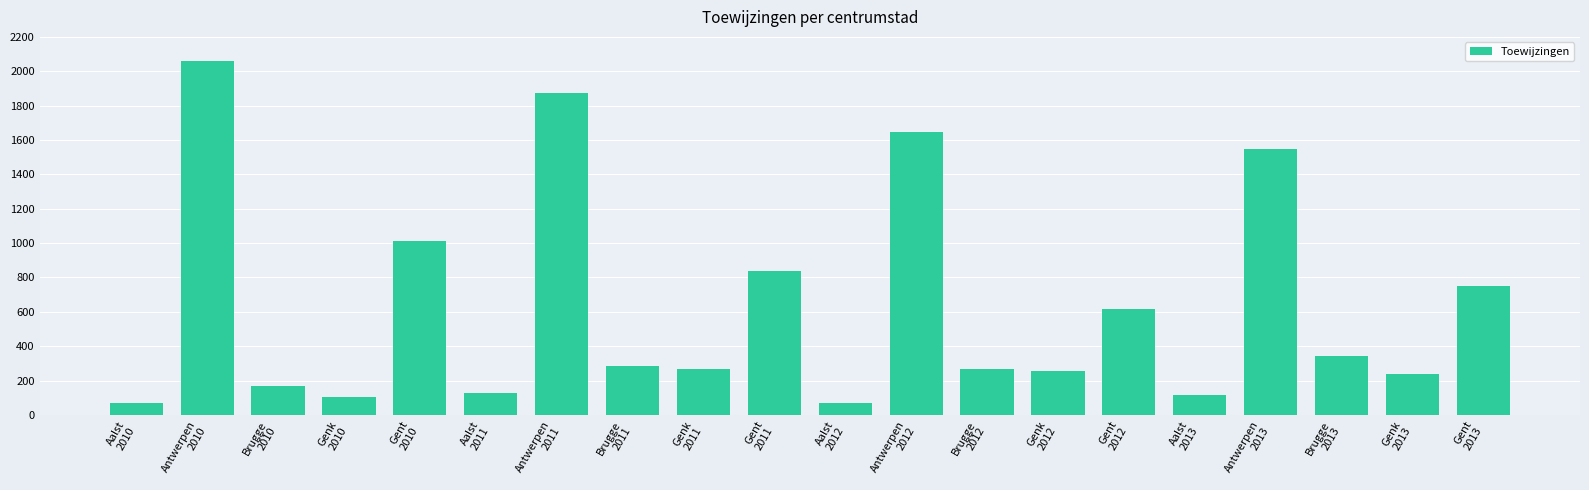

What is the smallest value displayed?

68